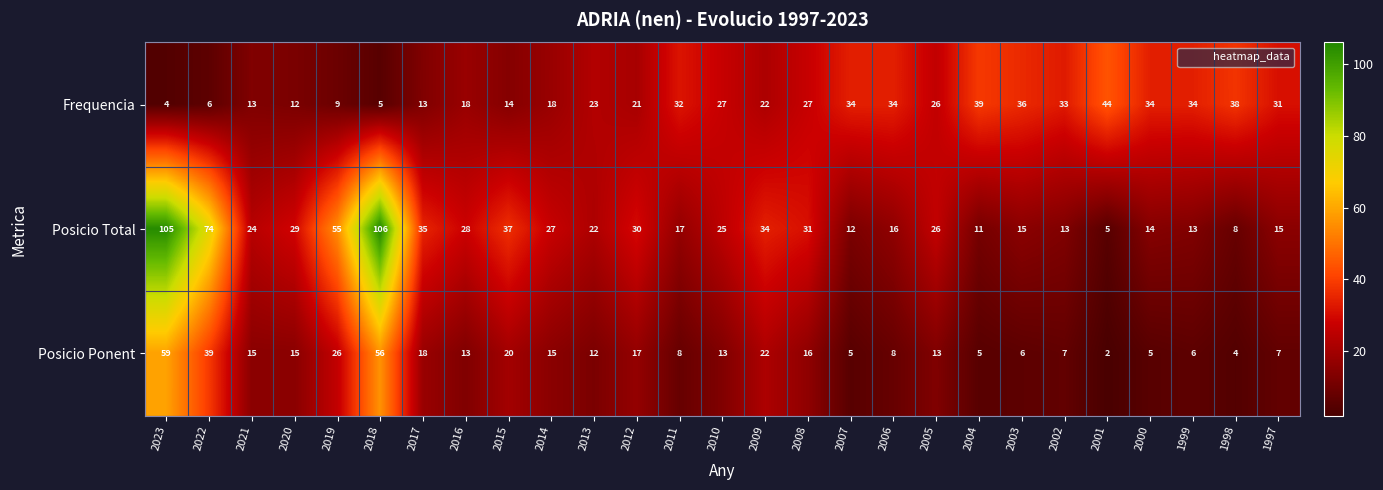

At which category does the chart reach its peak across all series?

2018